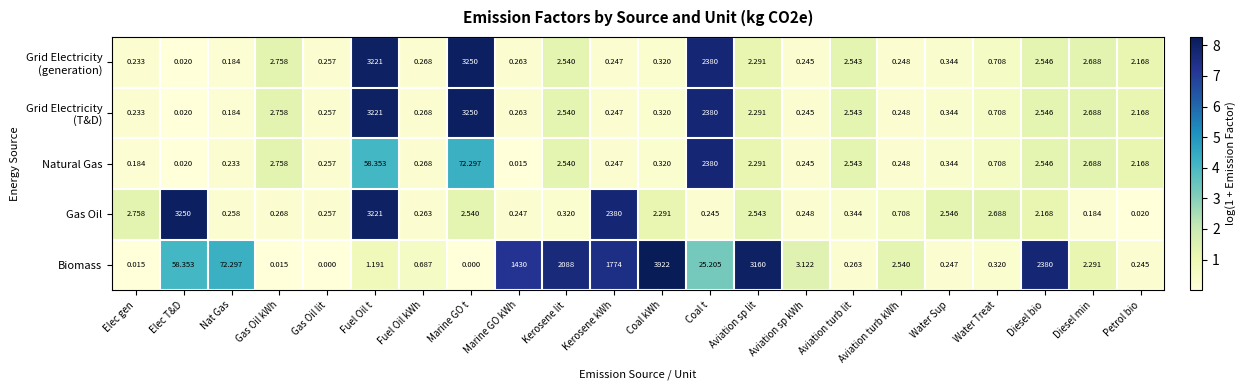

Which category has the highest value in the Natural Gas series?

Coal t